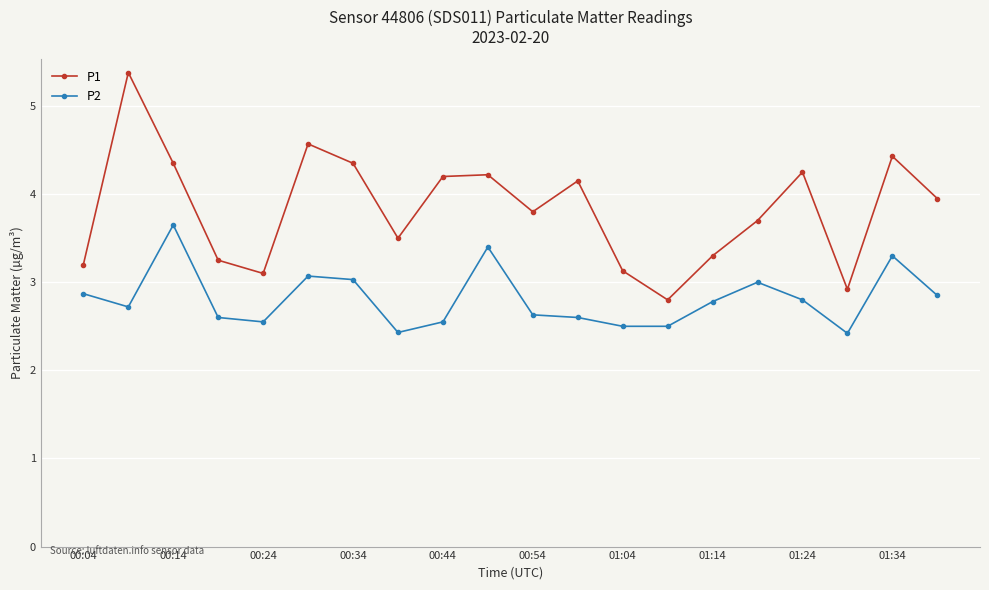

What is the value of the P1 point at the 8th from the left?

3.5